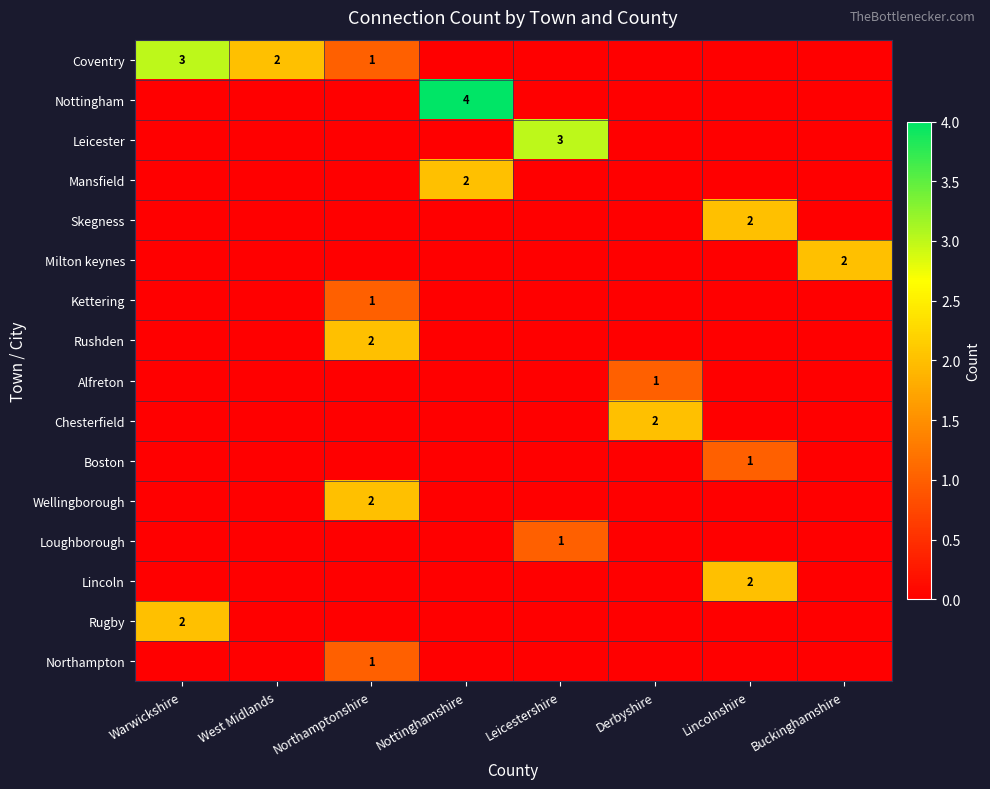

Which has a higher value, Warwickshire or Nottinghamshire?

Warwickshire